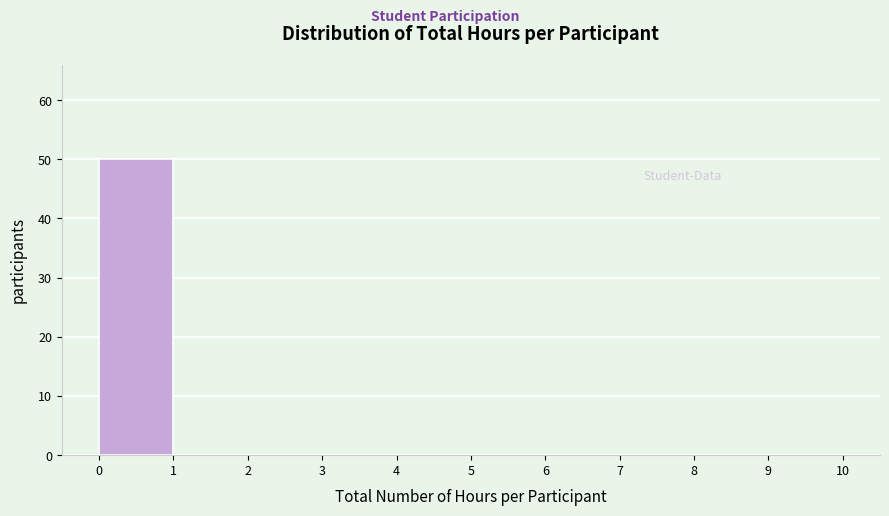

What is the height of the bar covering 0 to 1 on the x-axis? The values are not printed on the chart, so give them approximately, as read against the axis.

50